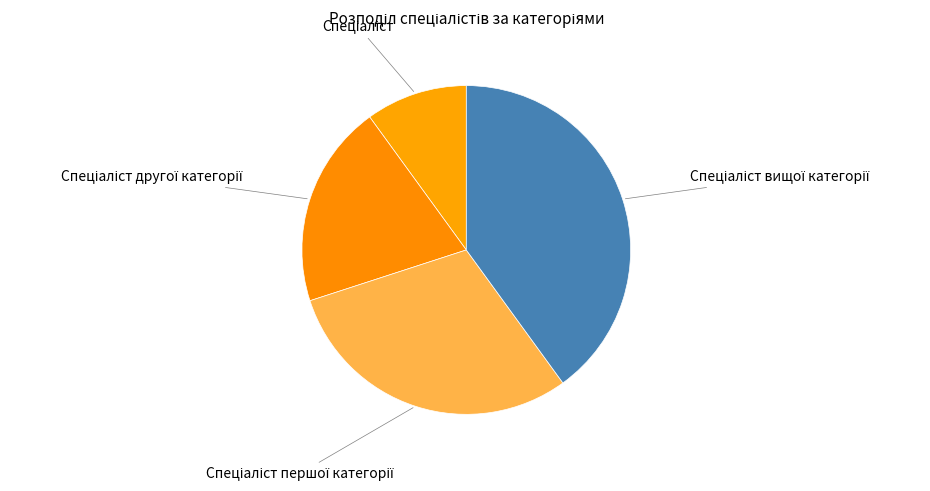

Does any single category account for the majority?

No